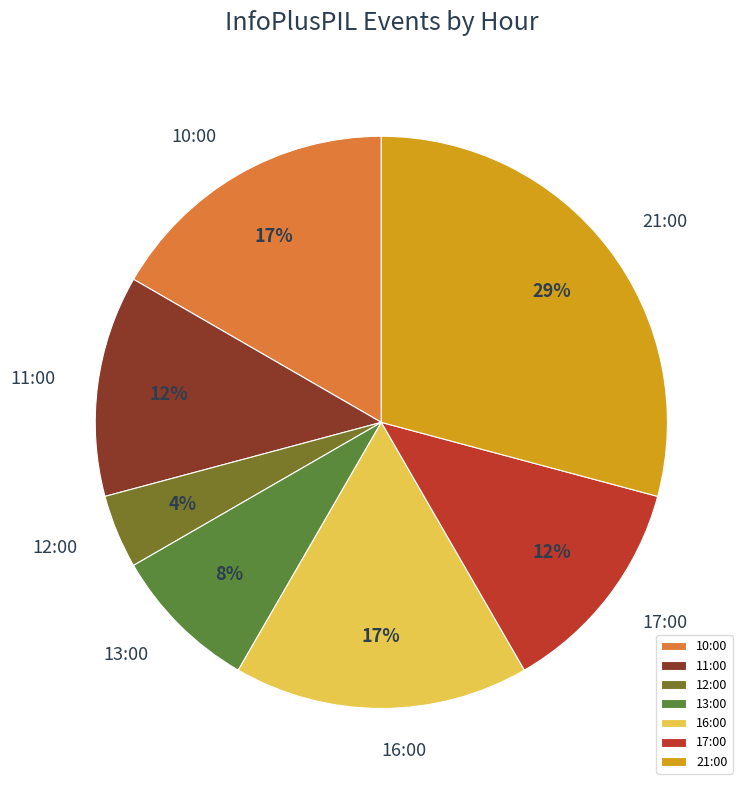

Do 21:00 and 17:00 together represent more than half of the pie?

No